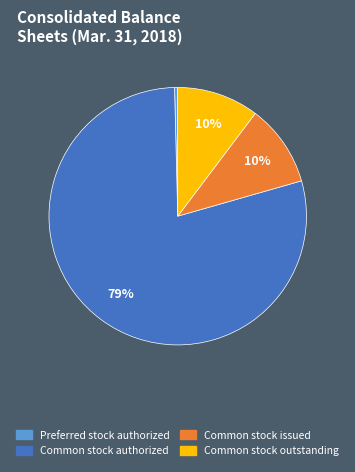

Is there any slice that represents more than half of the pie?

Yes